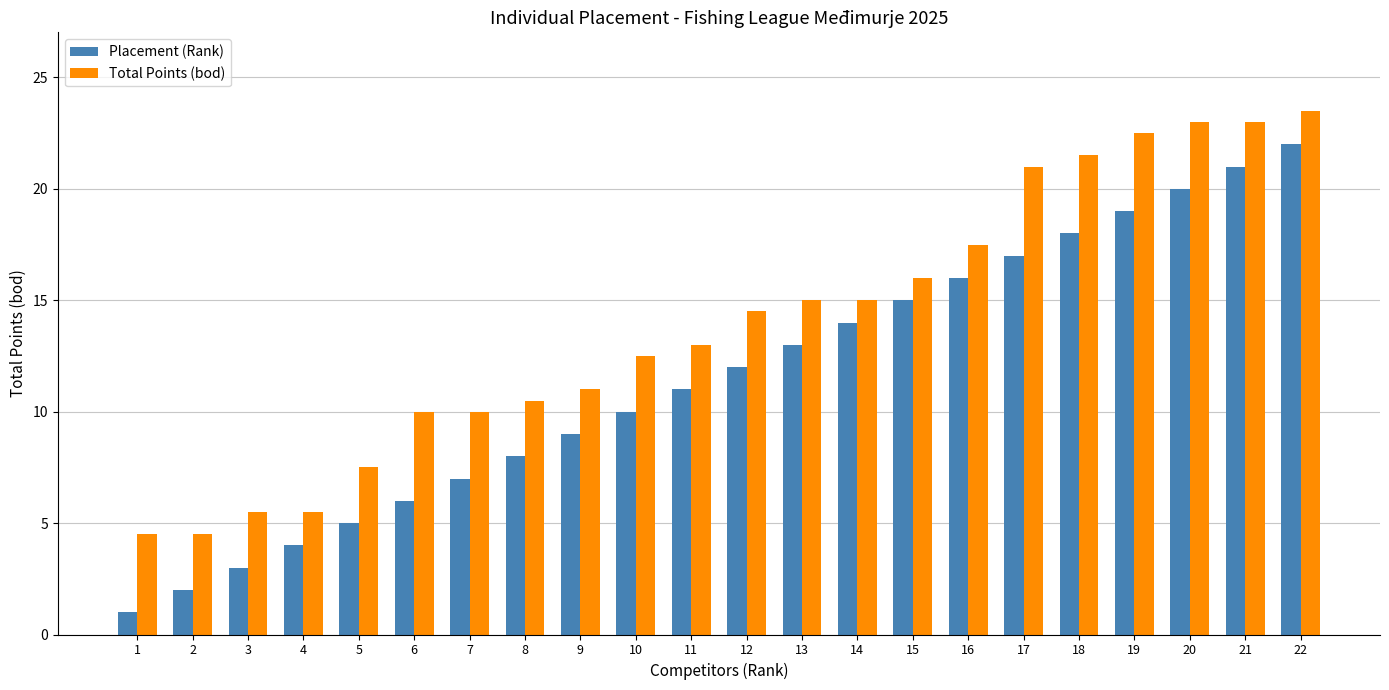

What is the difference between the Placement (Rank) values at 9 and 3?

6.0